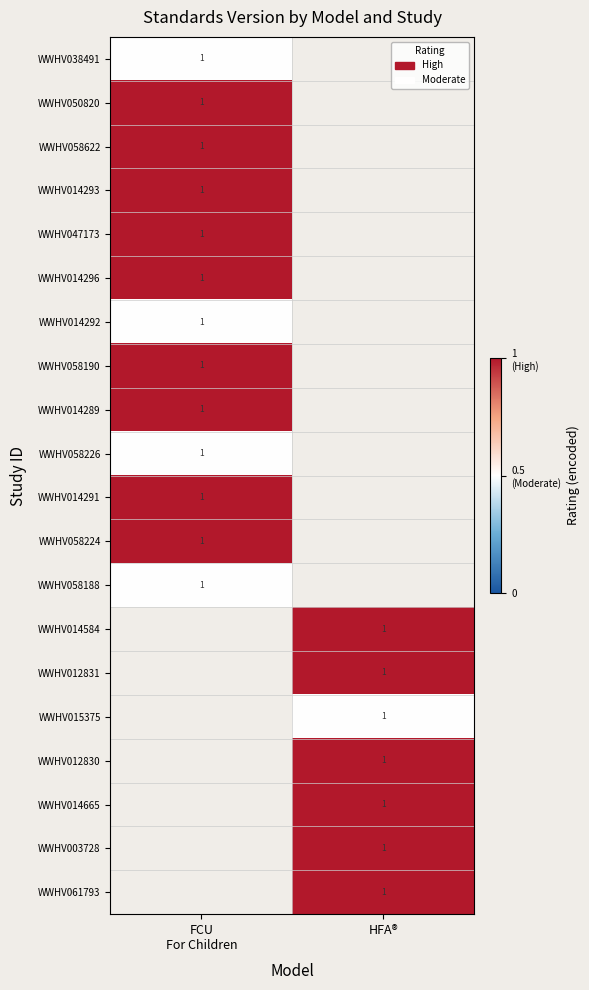

What is the minimum value shown in the chart?

0.5